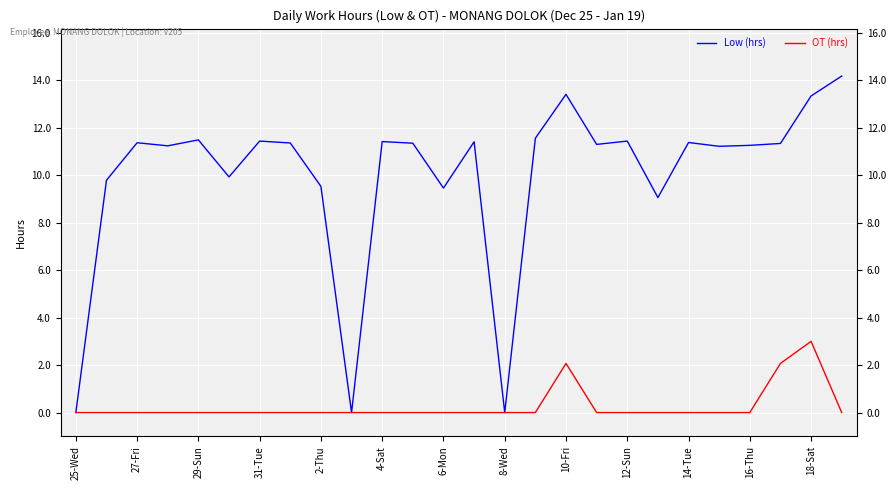

Is the value of Low (hrs) at 27-Fri greater than the value of OT (hrs) at 14-Tue?

Yes